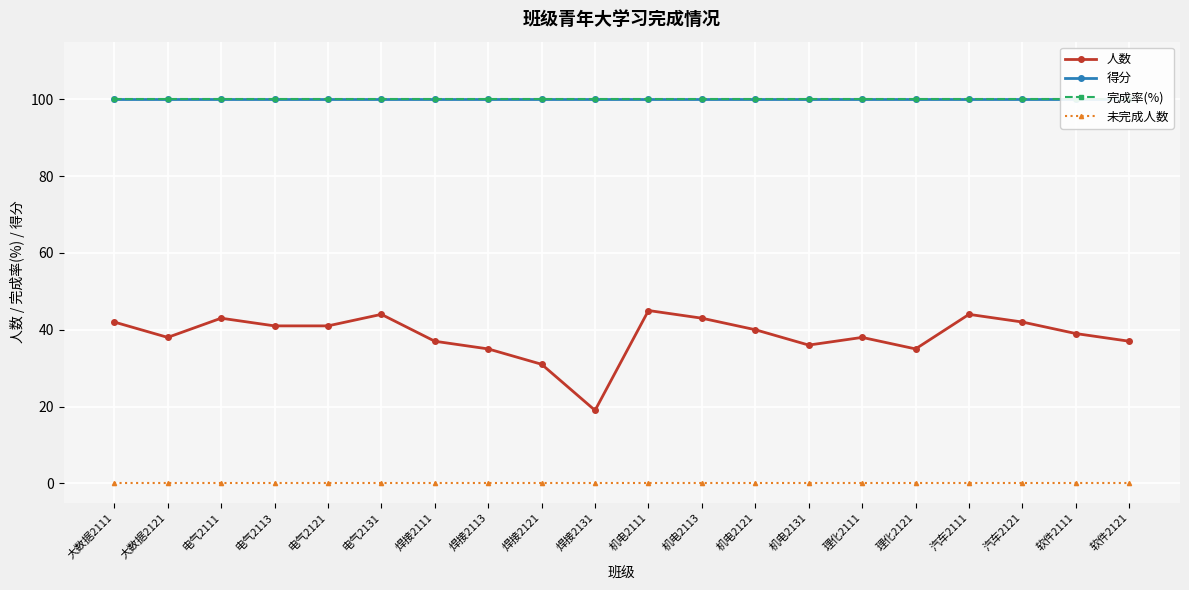

What position from the right is 大数据2121?

19